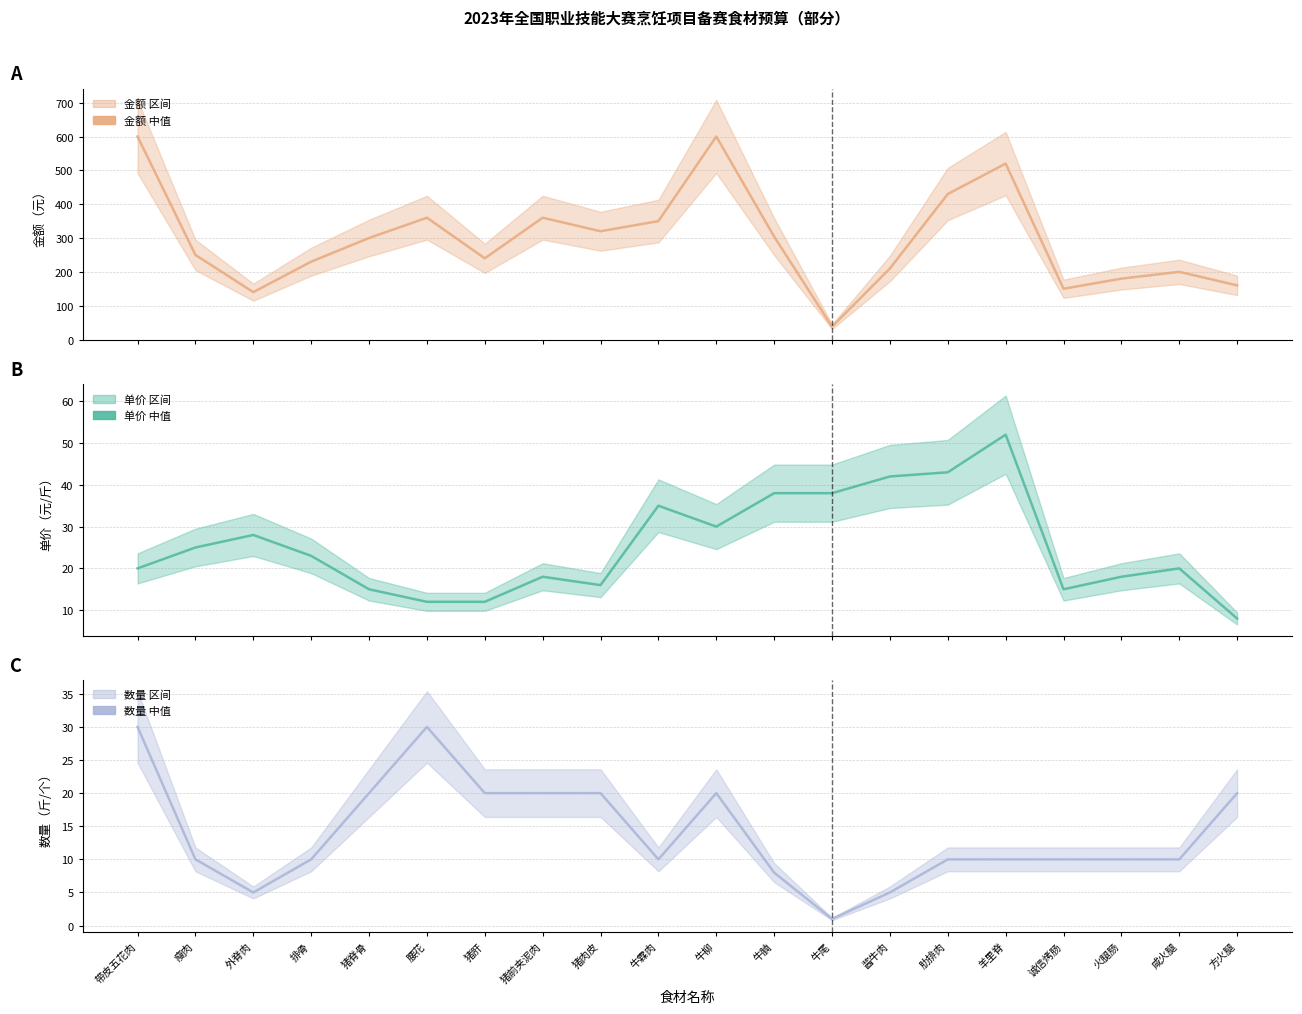

Which series changed the most between 排骨 and 腰花?

金额 (中值)